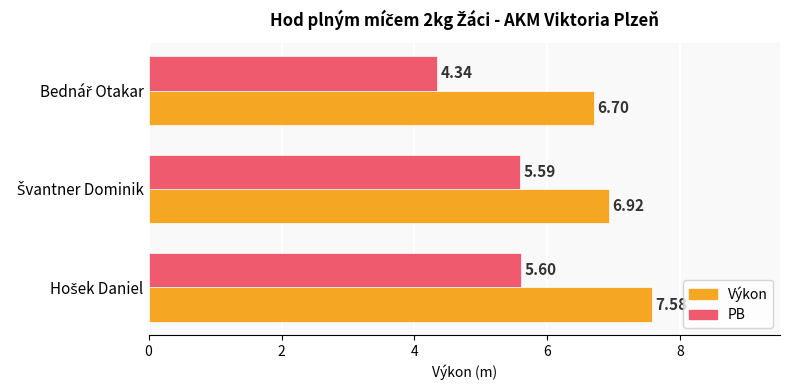

How many categories are shown in the chart?

3